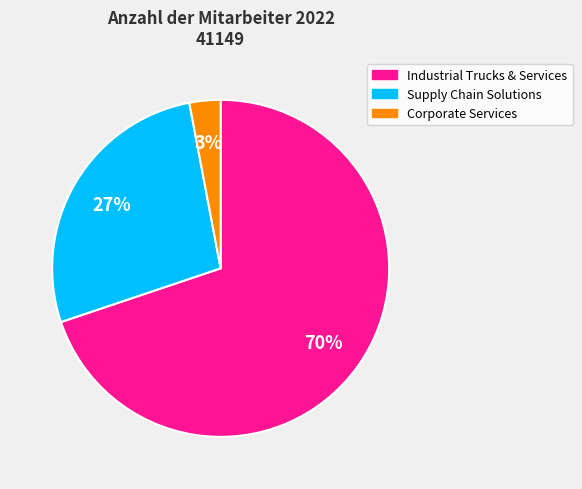

True or false: Corporate Services accounts for 3% of the total.

True